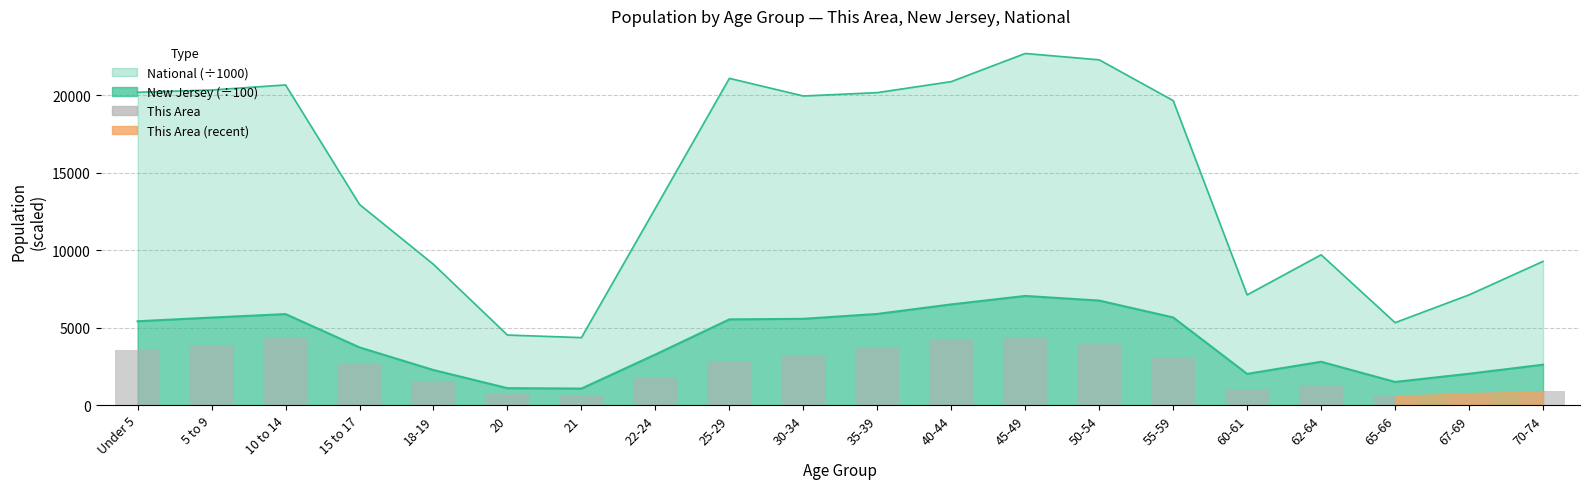

Between 15 to 17 and 20, which is larger?

15 to 17